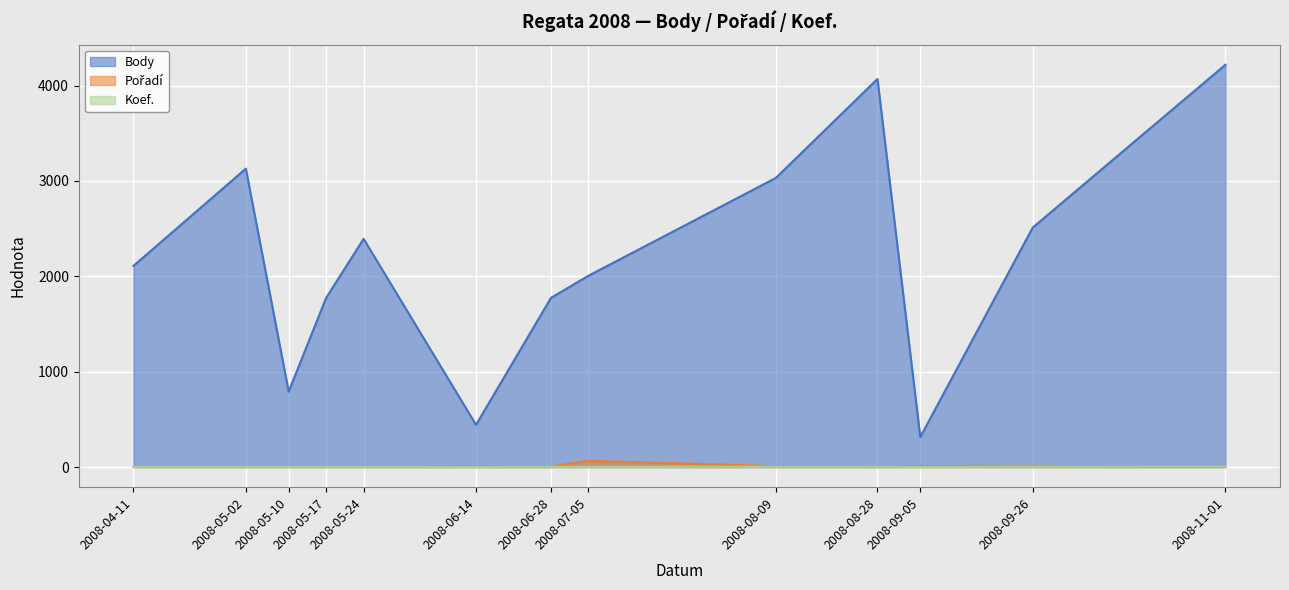

What is the difference between the maximum and minimum values in the Pořadí series?

63